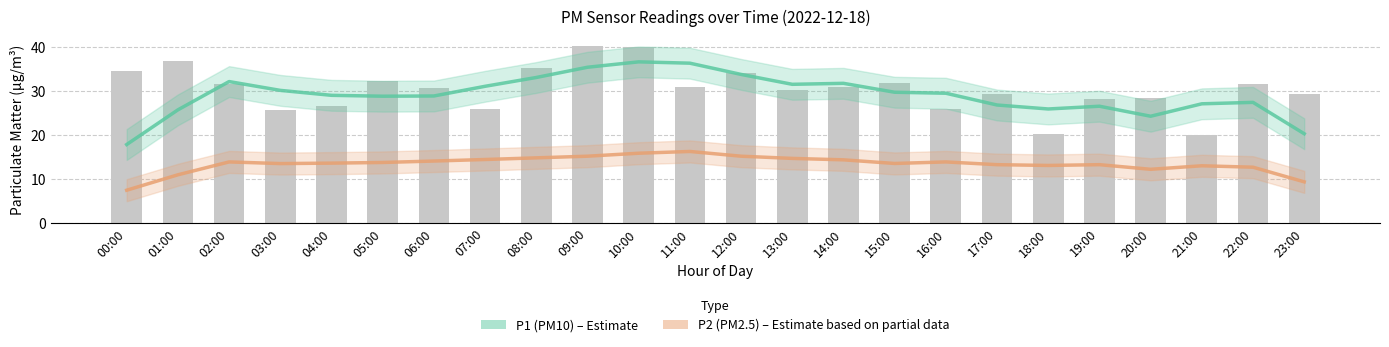

What is the minimum value for P1 (PM10)?

17.8